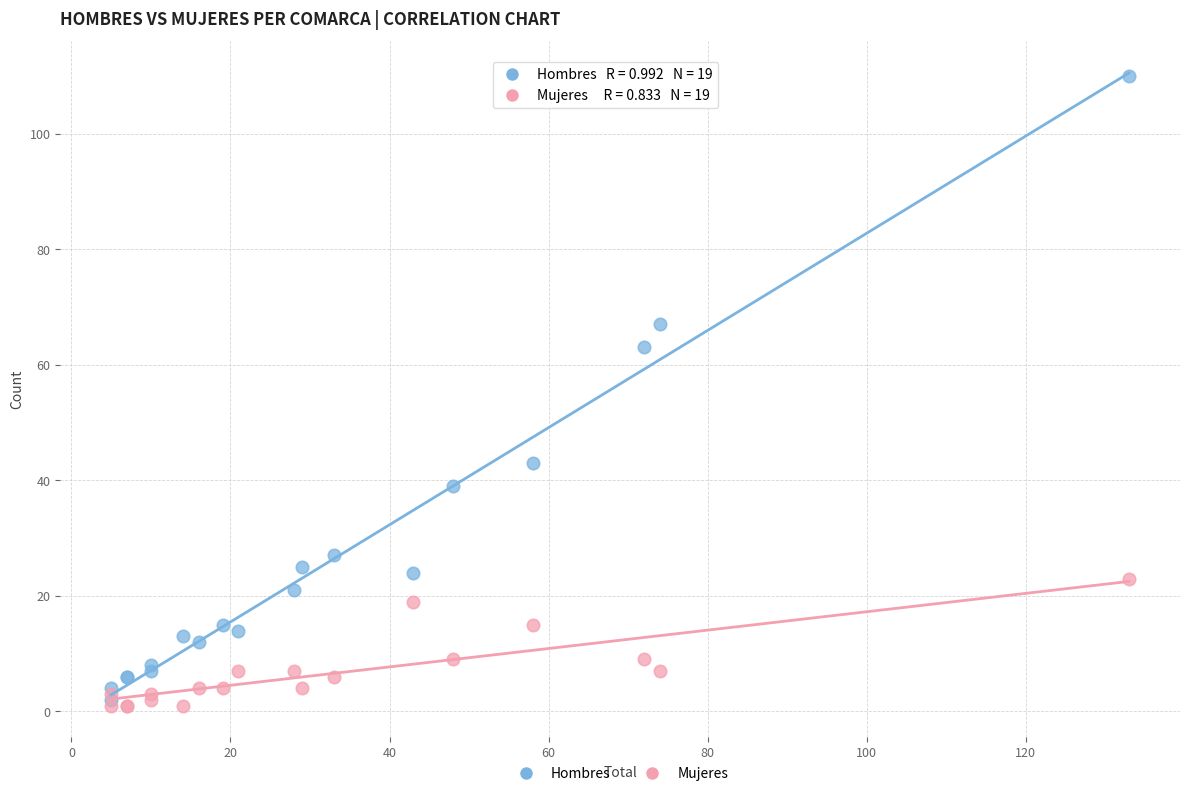

What are all the series names shown in the legend?

Hombres, Mujeres